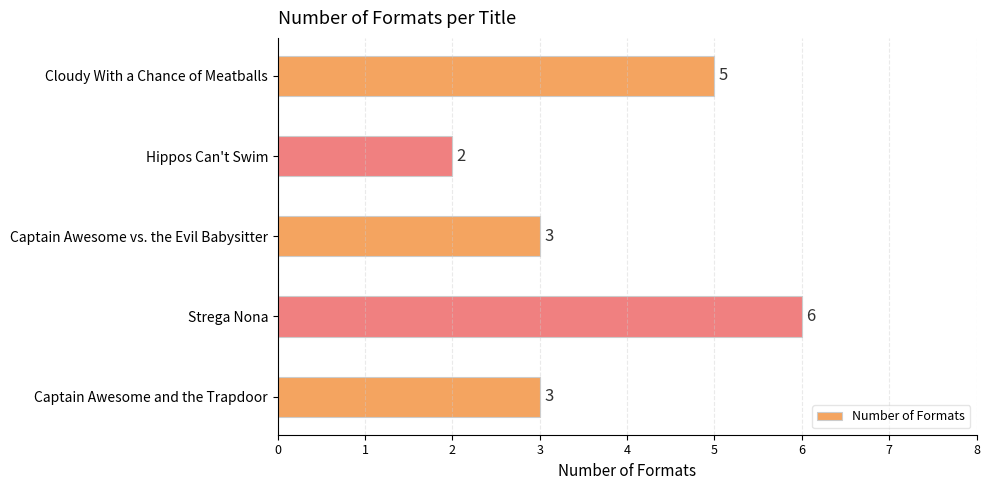

Which category has the highest value across all series?

Strega Nona